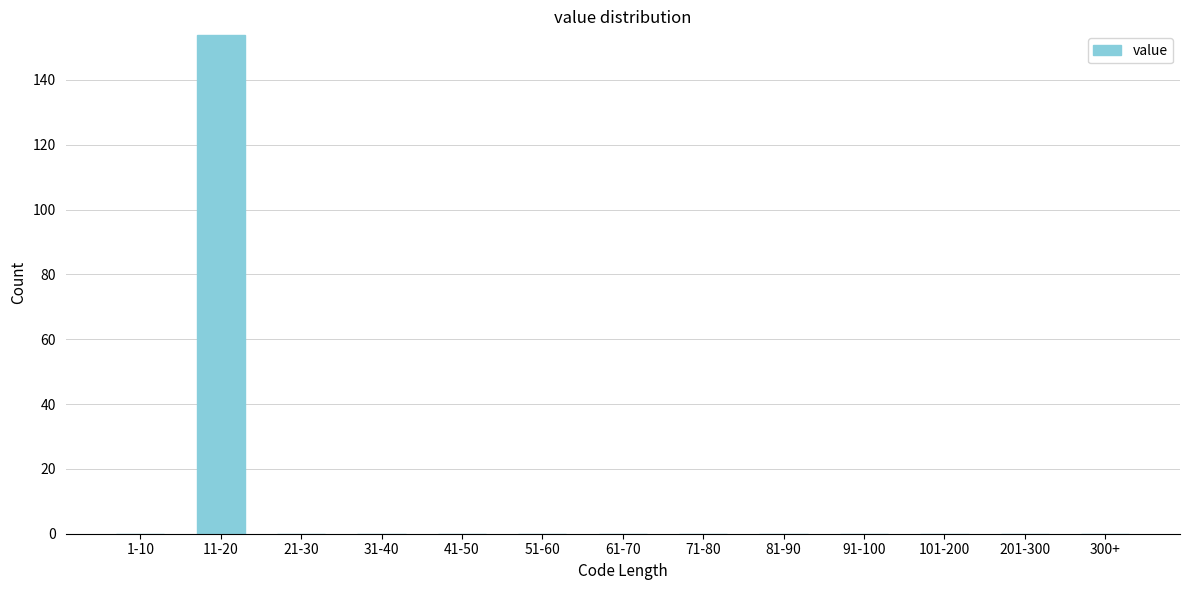

Reading left to right, transcribe all the data shown in this chart.

1-10=0	11-20=154	21-30=0	31-40=0	41-50=0	51-60=0	61-70=0	71-80=0	81-90=0	91-100=0	101-200=0	201-300=0	300+=0